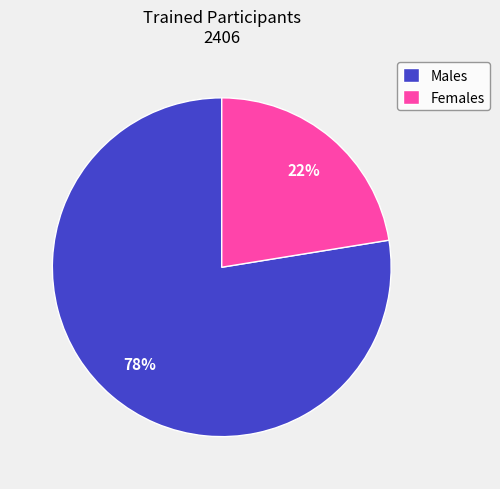

Count the number of slices in the pie.

2